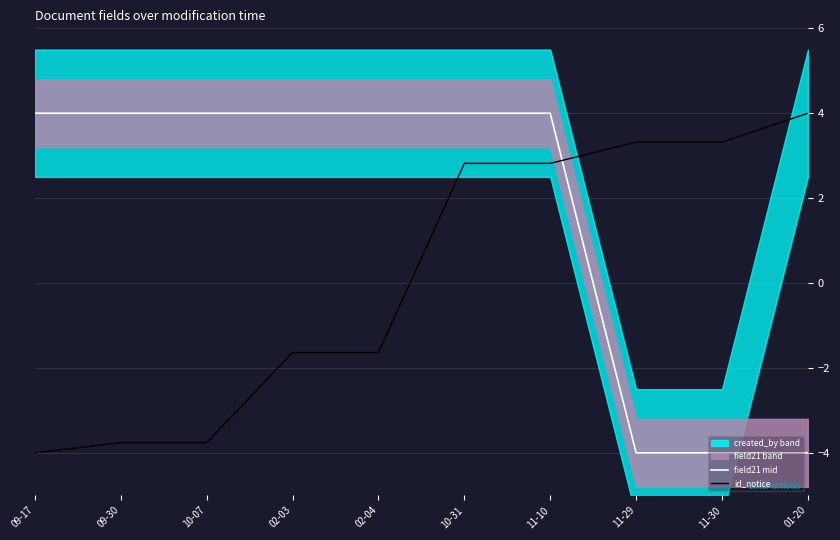

Reading left to right, list all the values displayed in this chart.

field21 mid: 4.0	4.0	4.0	4.0	4.0	4.0	4.0	-4.0	-4.0	-4.0
id_notice: -4.0	-3.8	-3.8	-1.6	-1.6	2.8	2.8	3.3	3.3	4.0